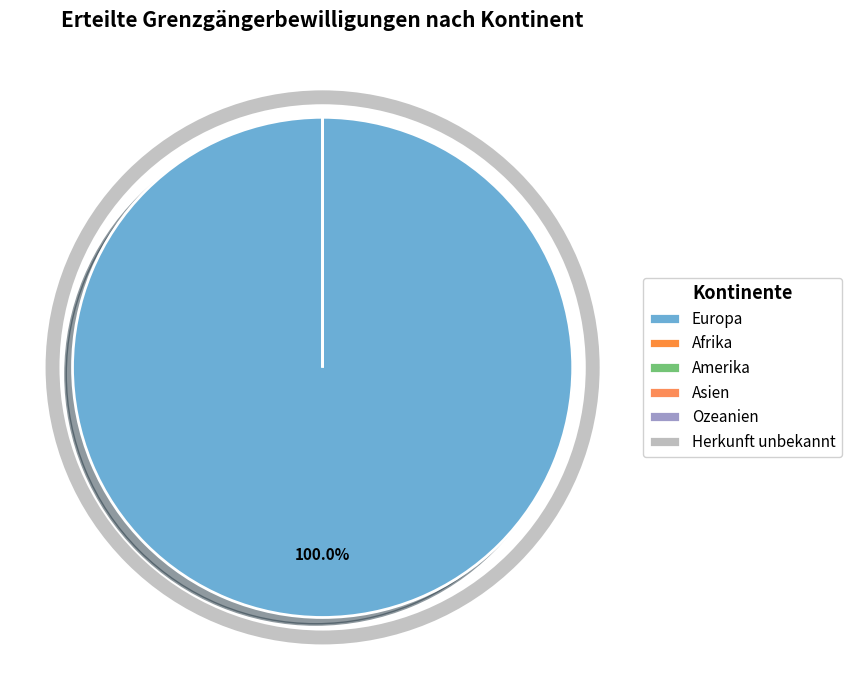

What percentage do Ozeanien and Europa together represent?

100.0%